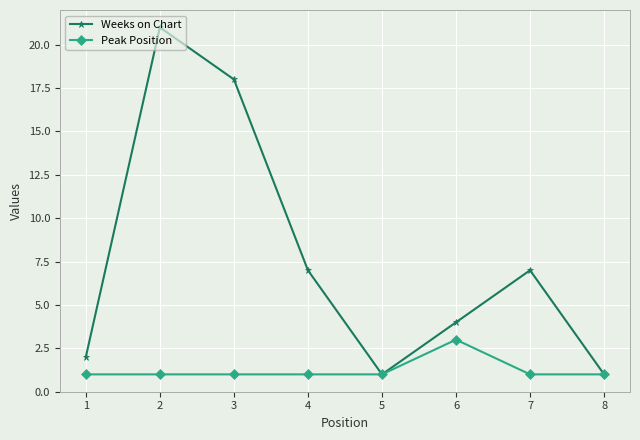

What are all the series names shown in the legend?

Weeks on Chart, Peak Position